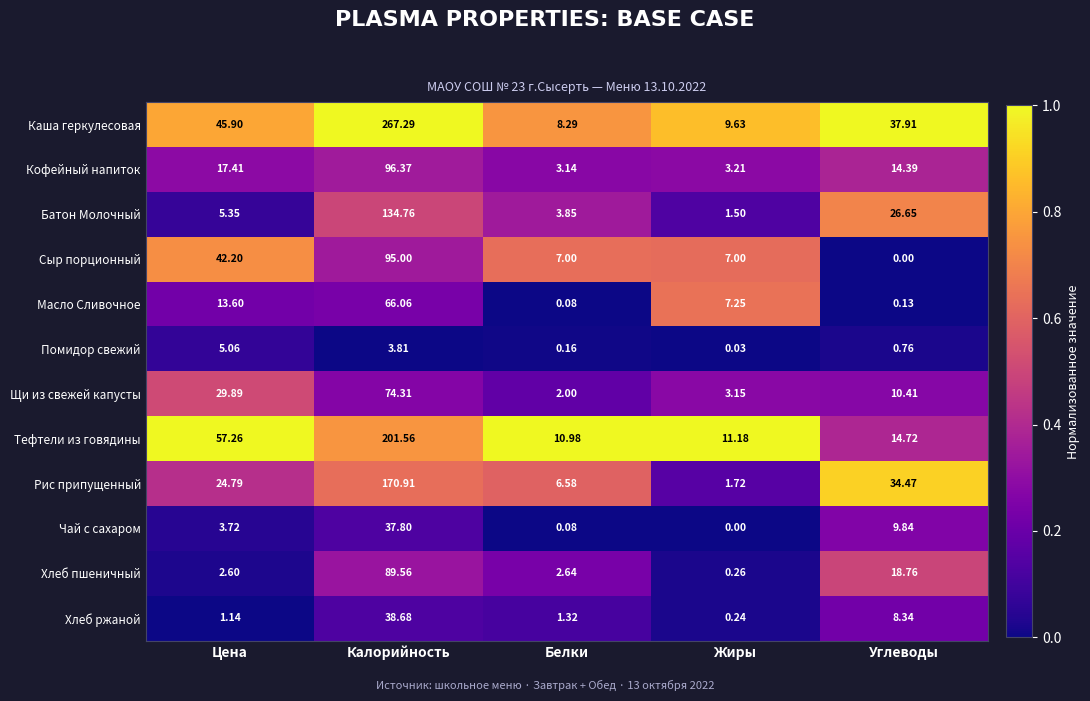

Rank the series by their maximum value, from highest to lowest.

Каша геркулесовая, Тефтели из говядины, Рис припущенный, Батон Молочный, Кофейный напиток, Сыр порционный, Хлеб пшеничный, Щи из свежей капусты, Масло Сливочное, Хлеб ржаной, Чай с сахаром, Помидор свежий